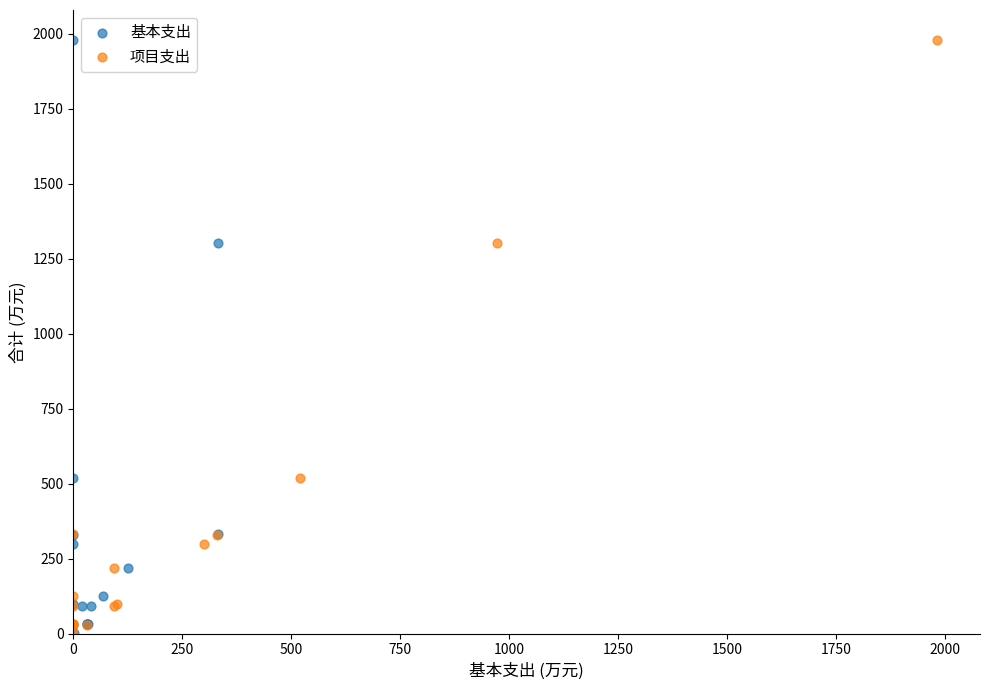

What are all the series names shown in the legend?

基本支出, 项目支出